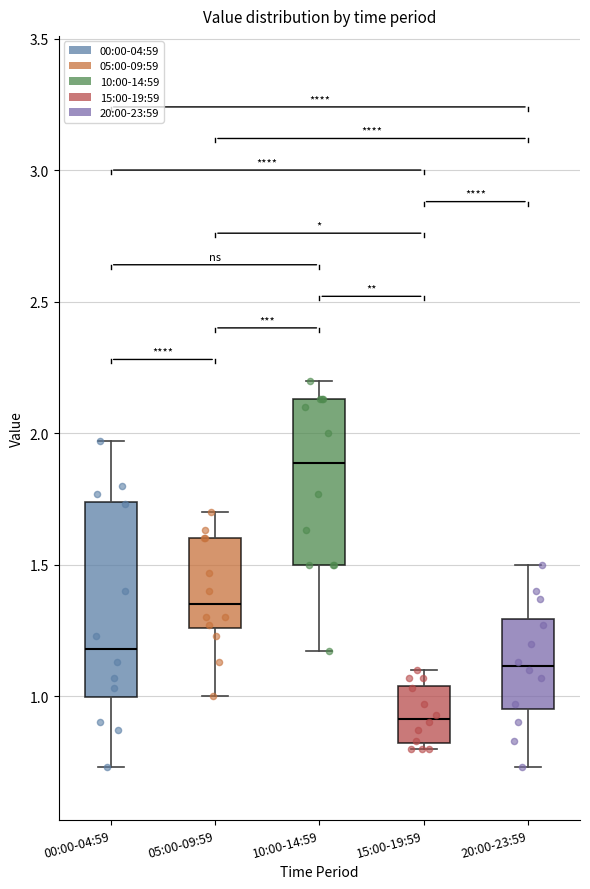

Which box's median line is the highest?

10:00-14:59